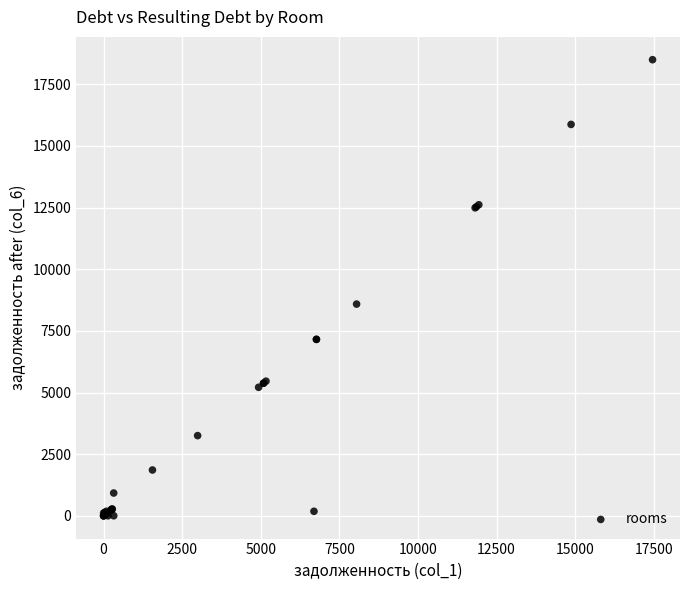

What Y value in the scatter plot is closest to 9249?

8585.8